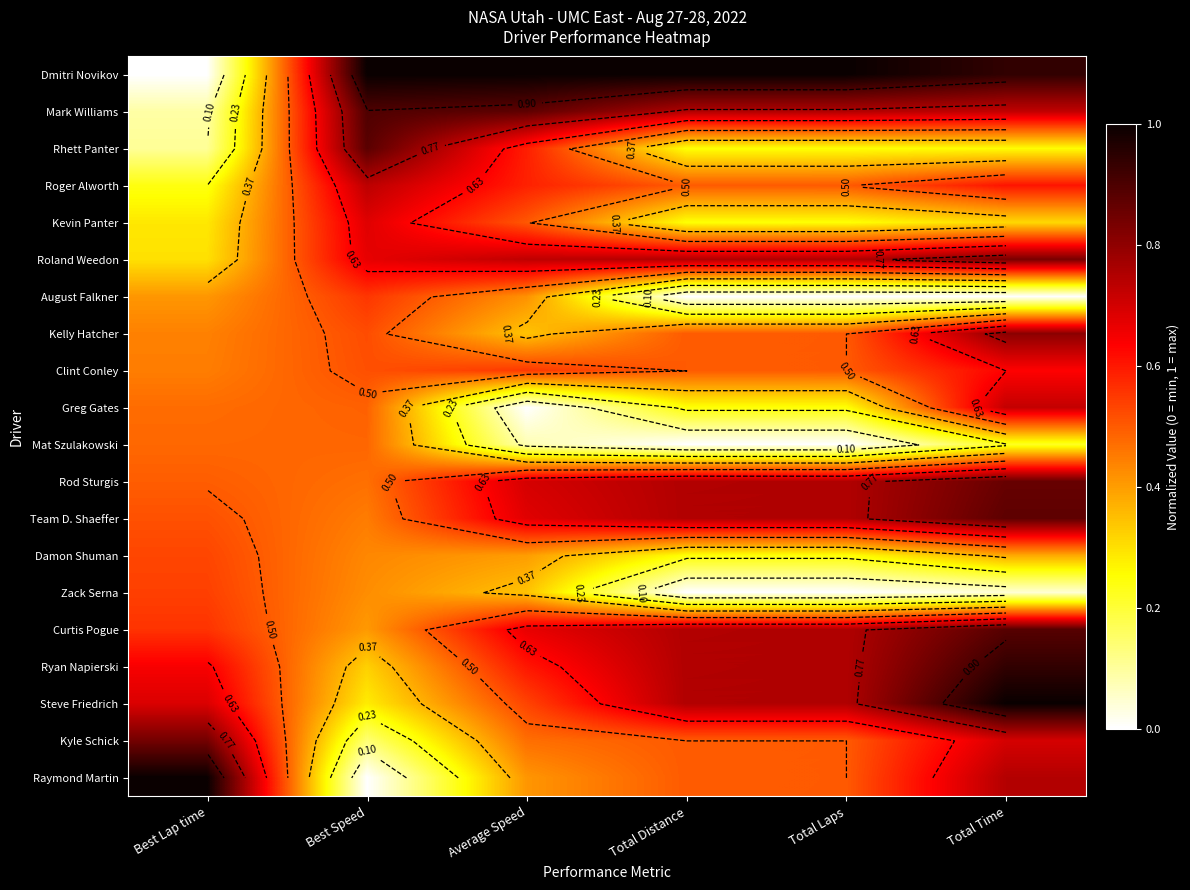

List the series in order of their peak value, lowest first.

Mat Szulakowski, Damon Shuman, Zack Serna, August Falkner, Clint Conley, Kevin Panter, Greg Gates, Roger Alworth, Kelly Hatcher, Roland Weedon, Kyle Schick, Rod Sturgis, Team D. Shaeffer, Rhett Panter, Curtis Pogue, Mark Williams, Ryan Napierski, Dmitri Novikov, Steve Friedrich, Raymond Martin